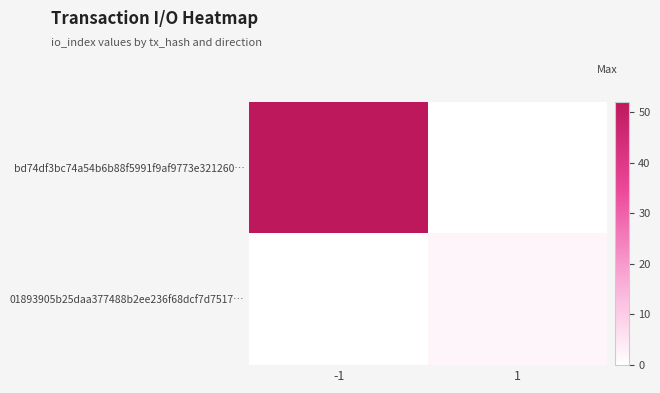

List the series in order of their peak value, highest first.

bd74df3bc74a54b6b88f5991f9af9773e321260…, 01893905b25daa377488b2ee236f68dcf7d7517…